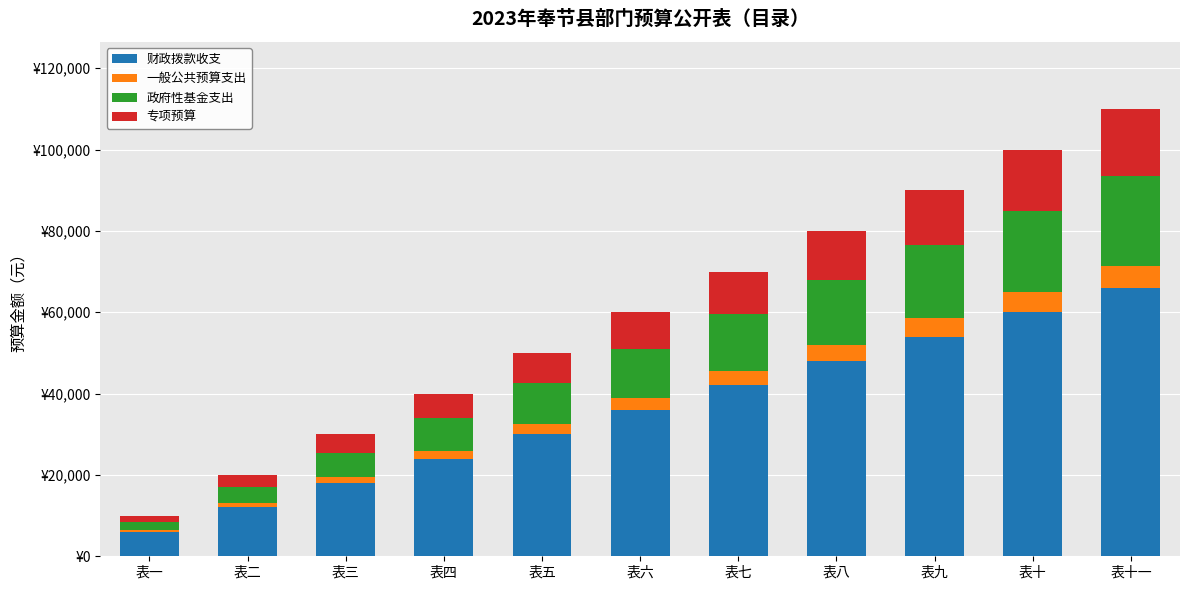

Rank the categories by 财政拨款收支 value from lowest to highest.

表一, 表二, 表三, 表四, 表五, 表六, 表七, 表八, 表九, 表十, 表十一